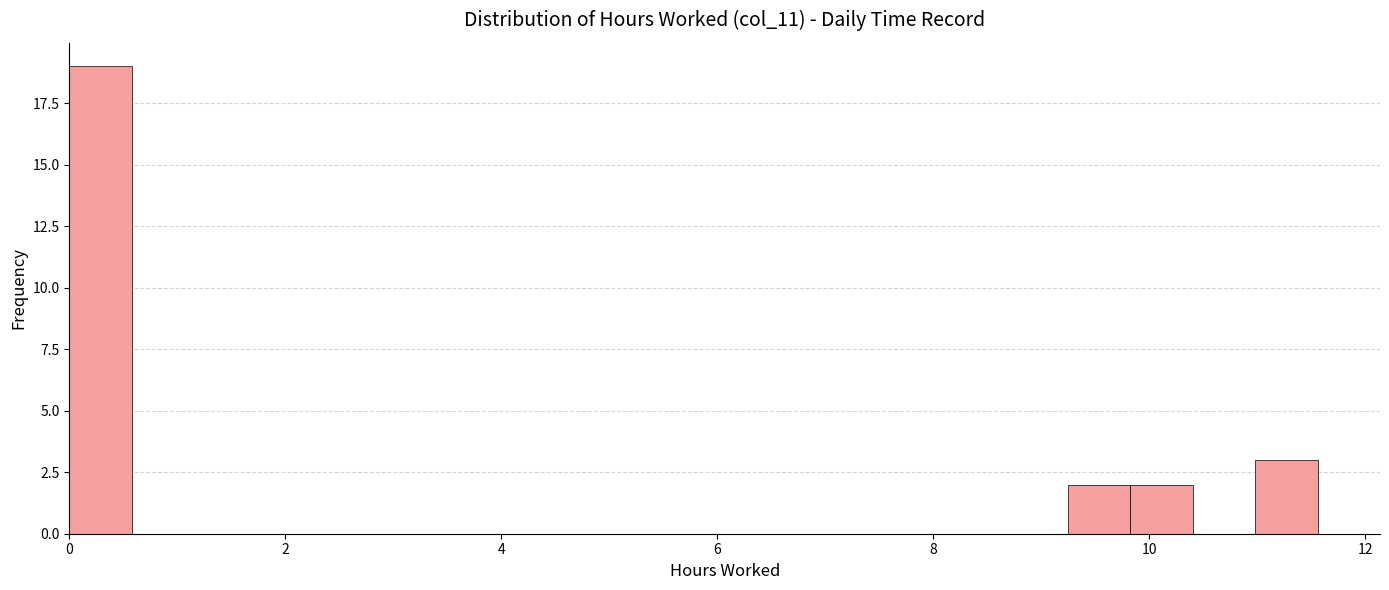

Around what value on the x-axis is the tallest bar? Give the approximate position of its centre, as read against the axis.

0.2